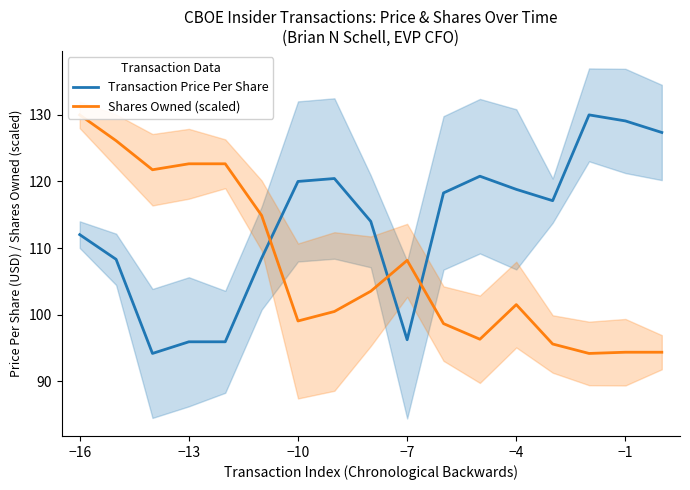

Which series has the largest total across all categories?

Transaction Price Per Share